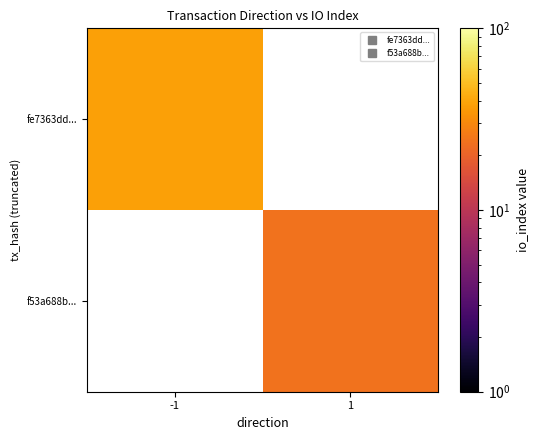

The value of f53a688b... at 1 is 24.0. True or false?

True